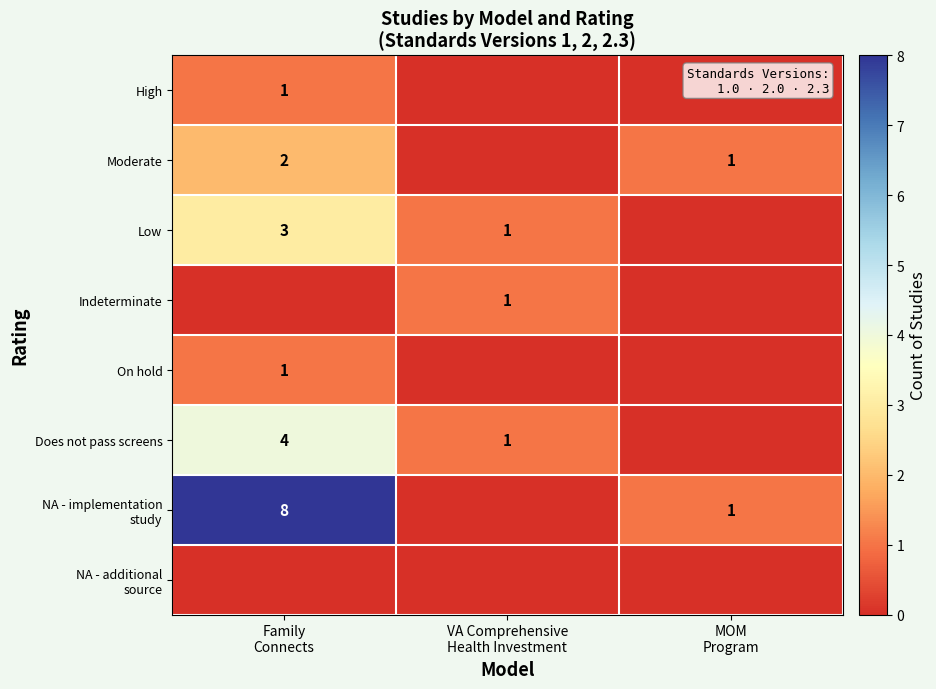

The value of On hold at Family Connects is 2. True or false?

False